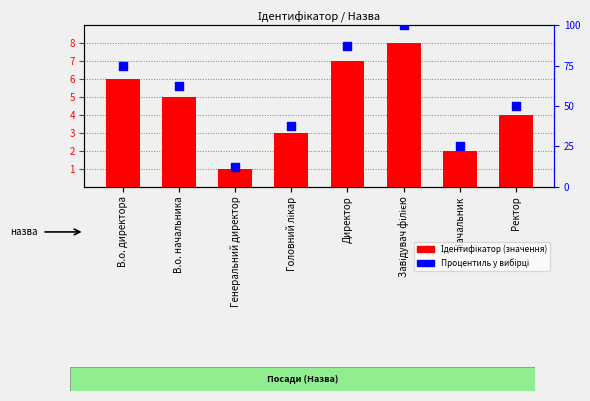

Which series contains the lowest Y value?

Ідентифікатор